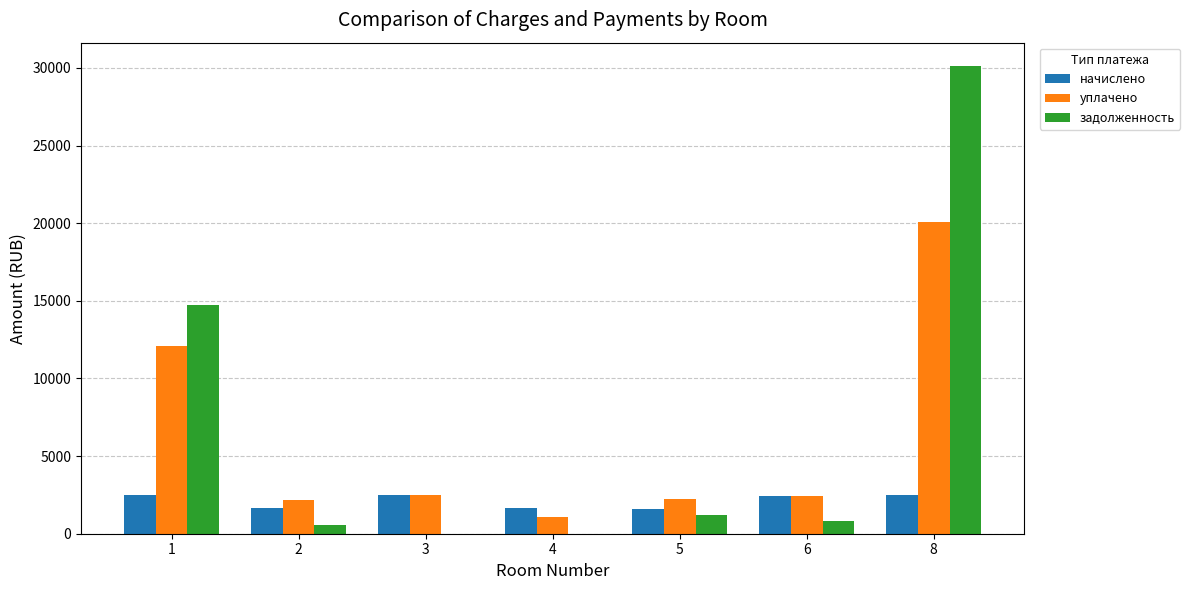

How many categories are shown in the chart?

7